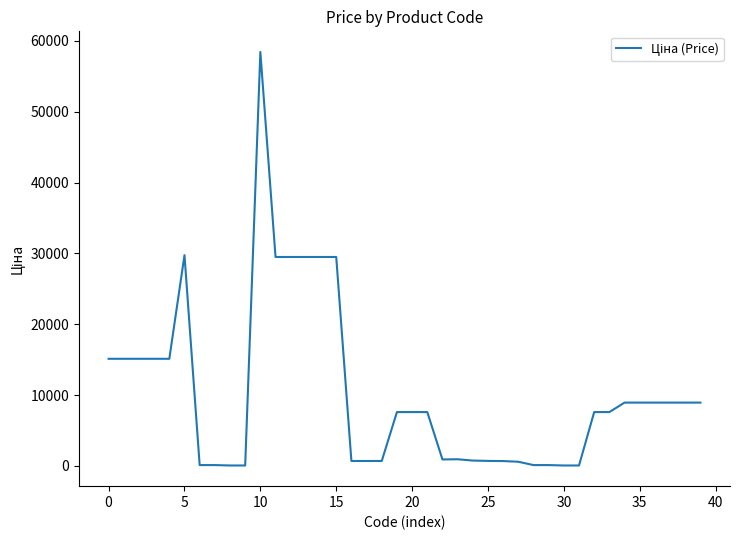

What is the sum of all values?

410152.1